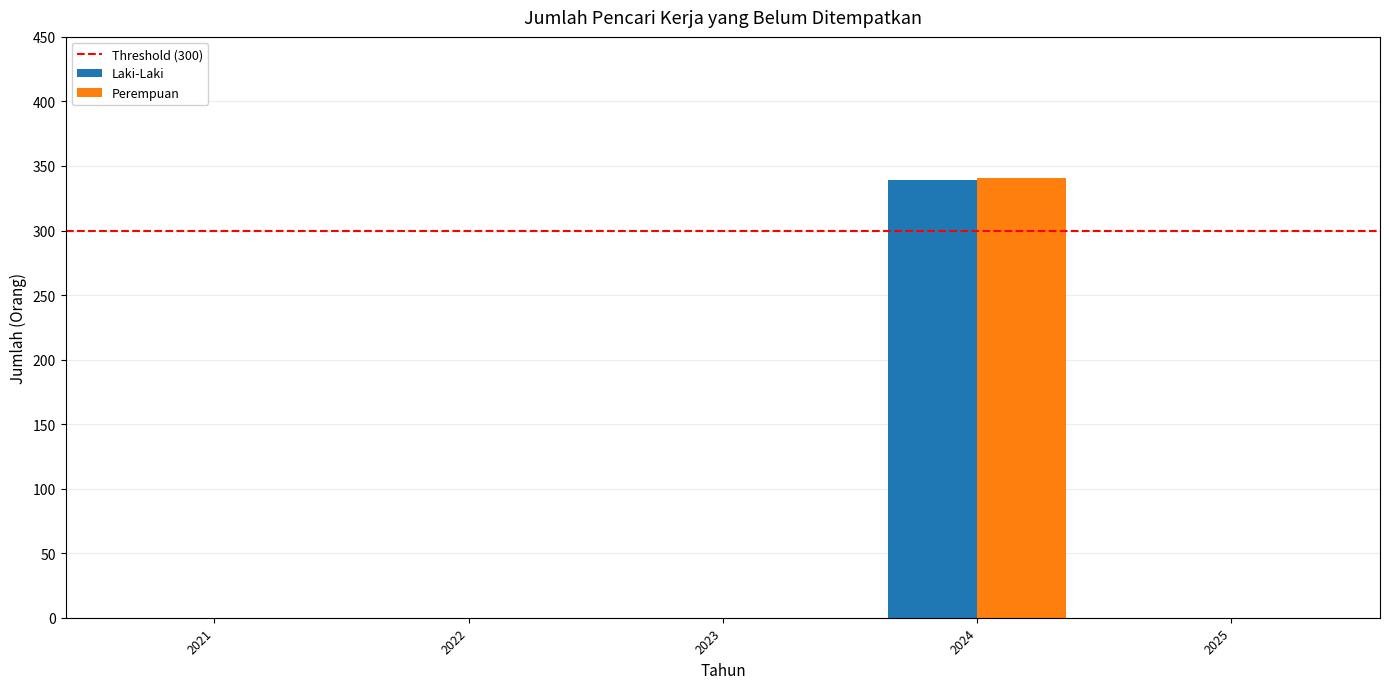

The Laki-Laki series shows -106 at 2021. True or false?

False